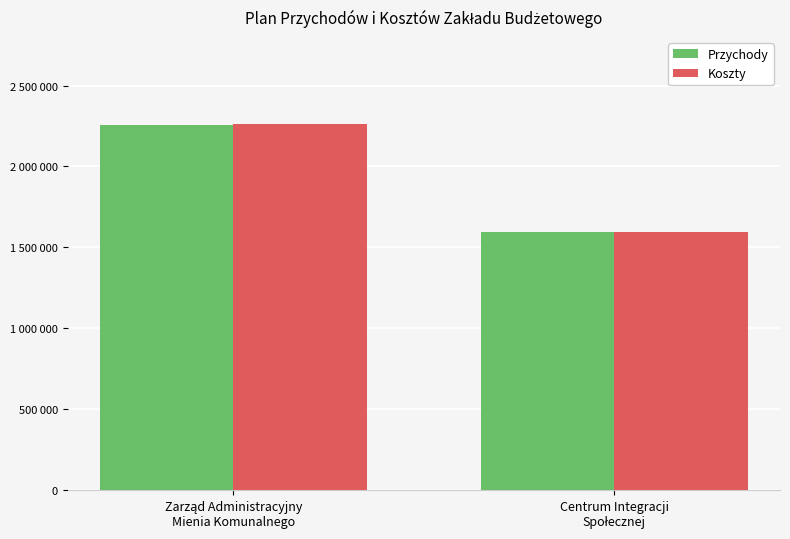

What is the value of the Koszty bar at the 2nd from the left?

1593000.0